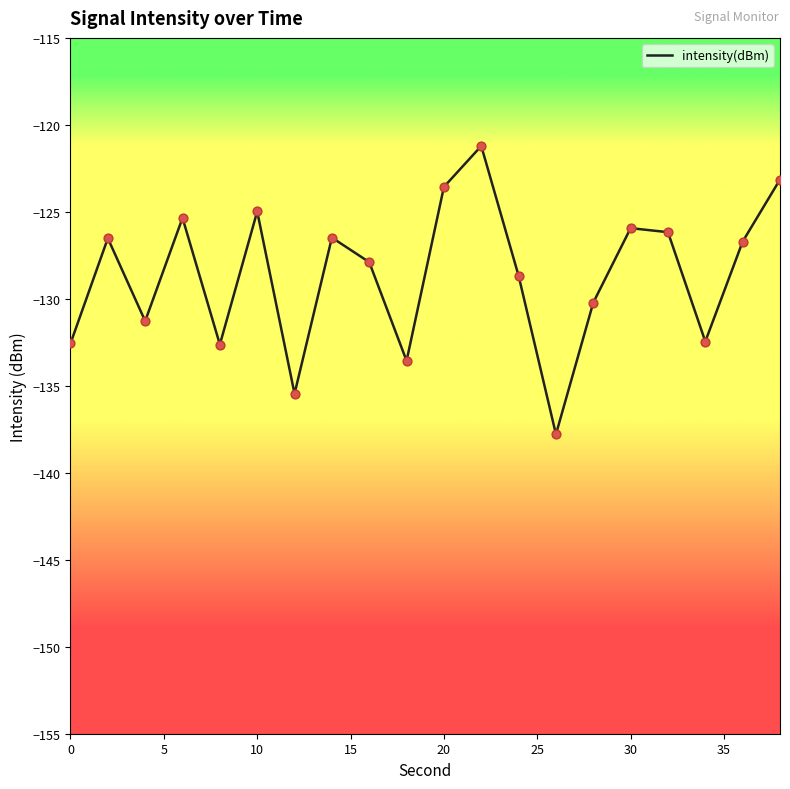

What is the minimum value shown in the chart?

-137.8